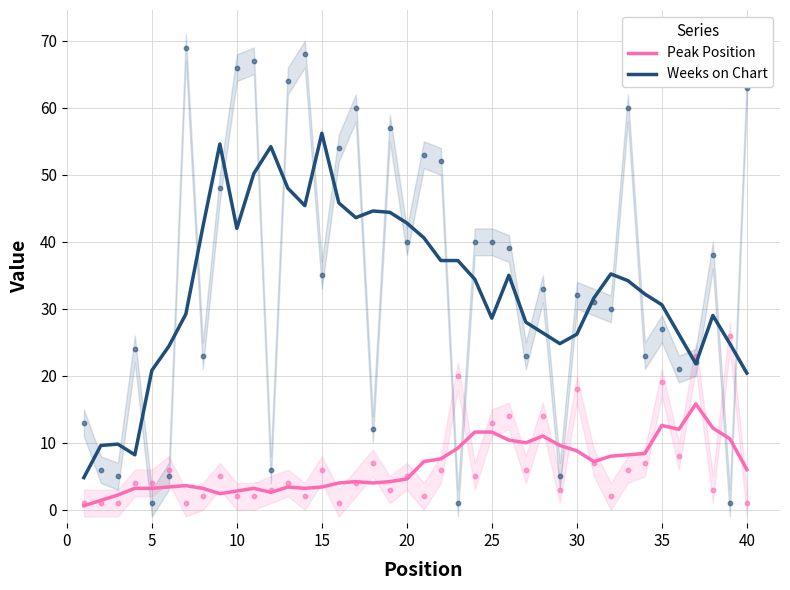

Which series contains the lowest Y value?

Peak Position